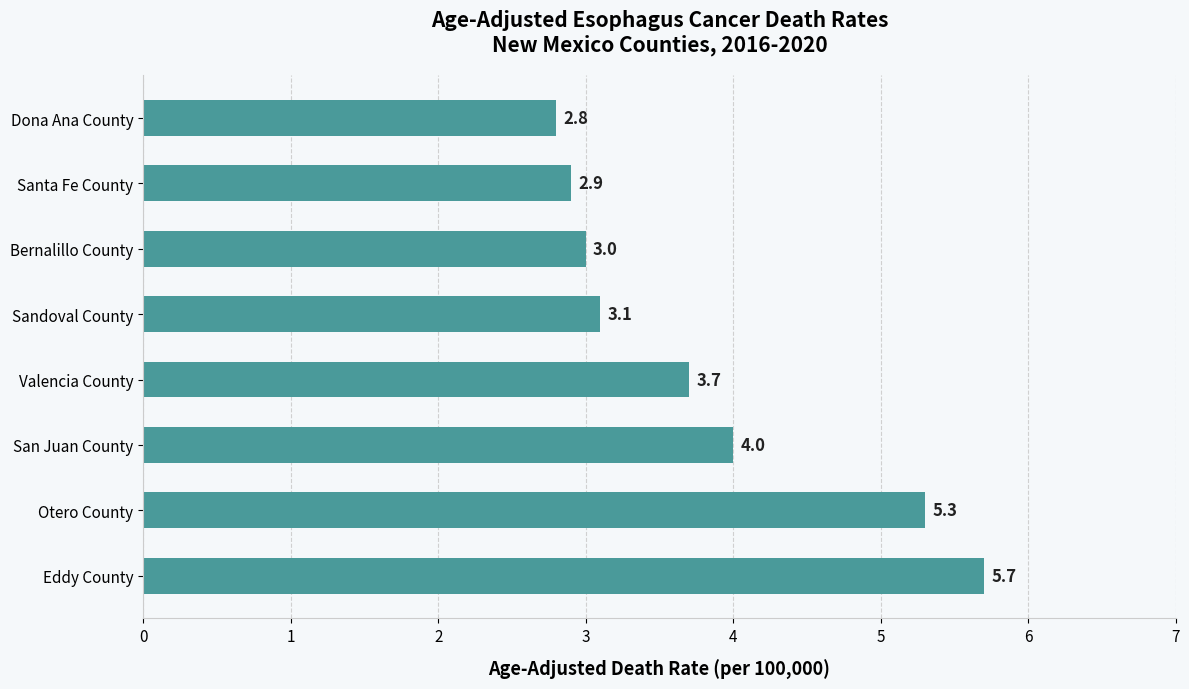

How many data points are less than 3?

2